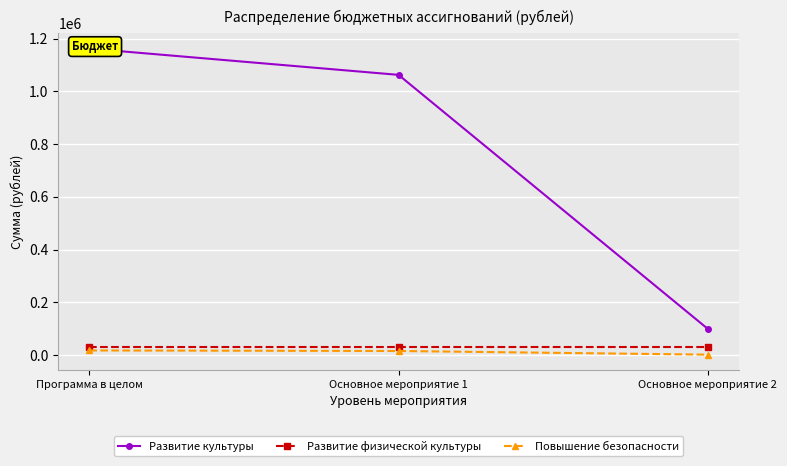

Which series changed the most between Программа в целом and Основное мероприятие 1?

Развитие культуры